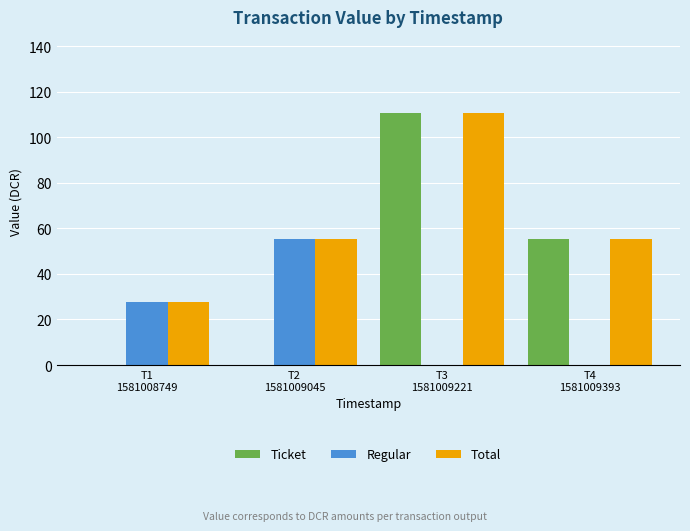

What is the sum of all Regular values?

83.1